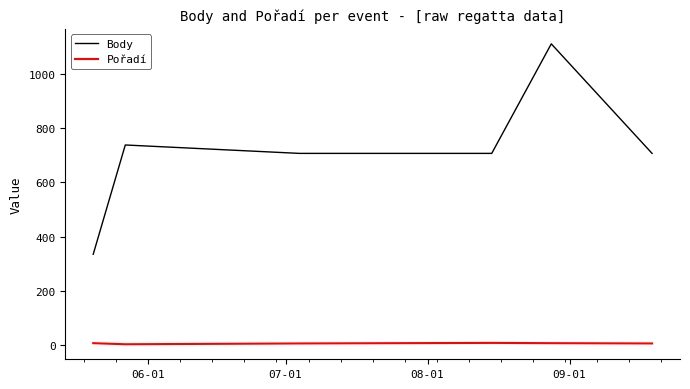

What is the difference between the maximum and minimum values in the Body series?

776